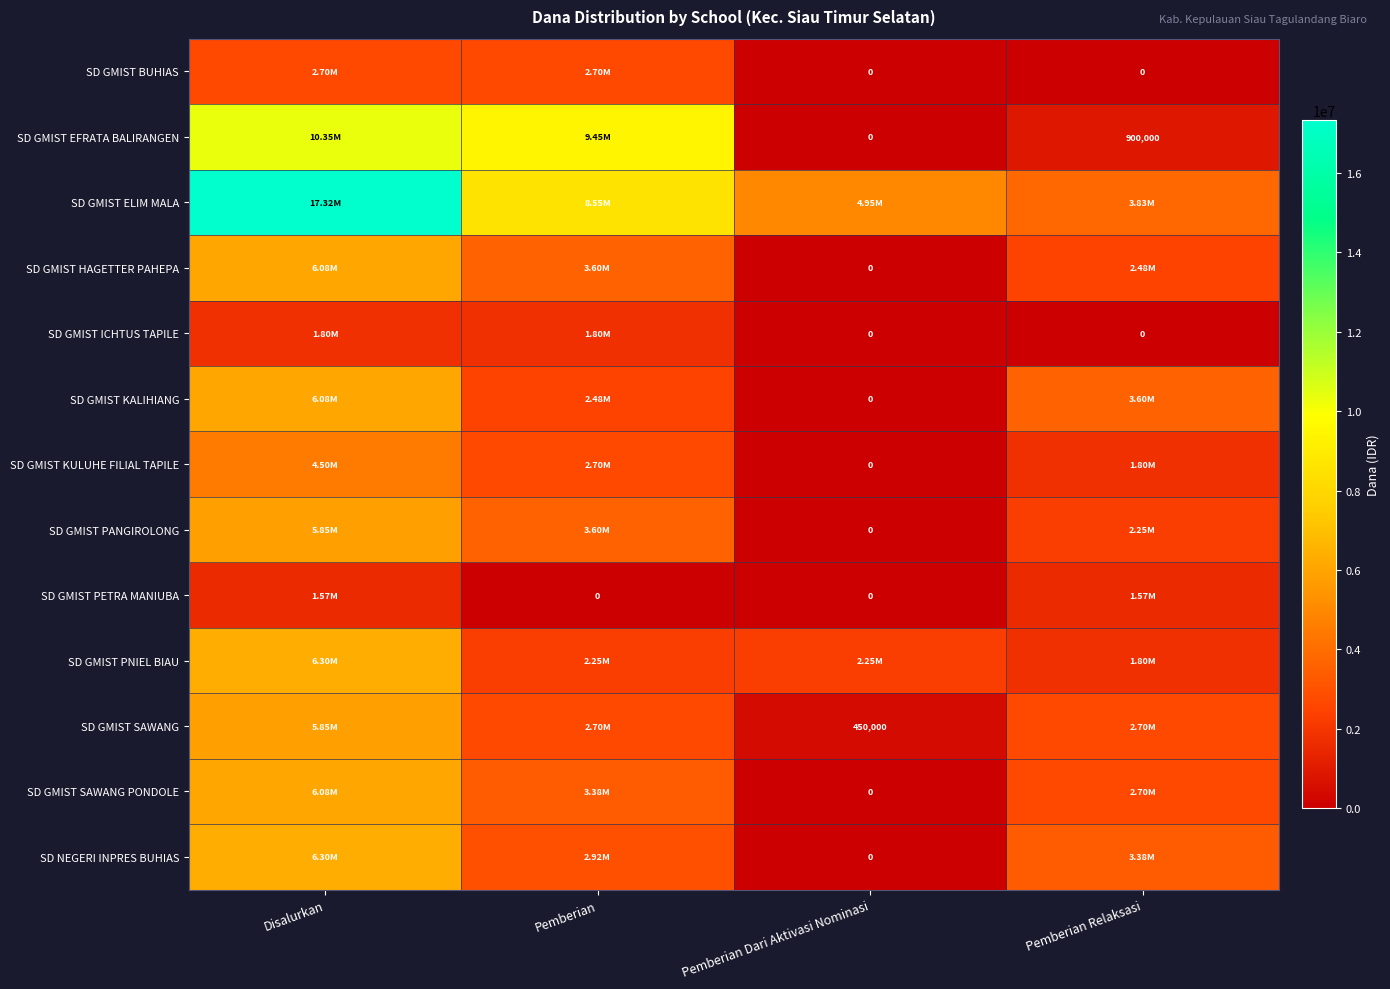

Count the number of categories in the chart.

4